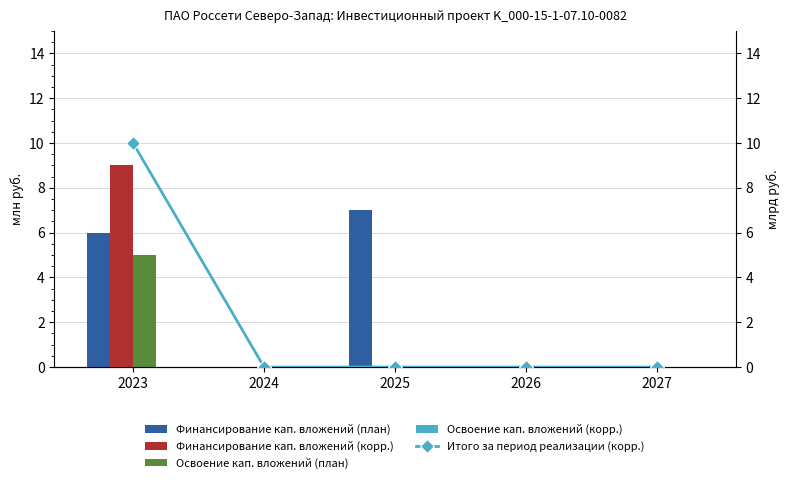

At which category is the sum across all series the highest?

2023